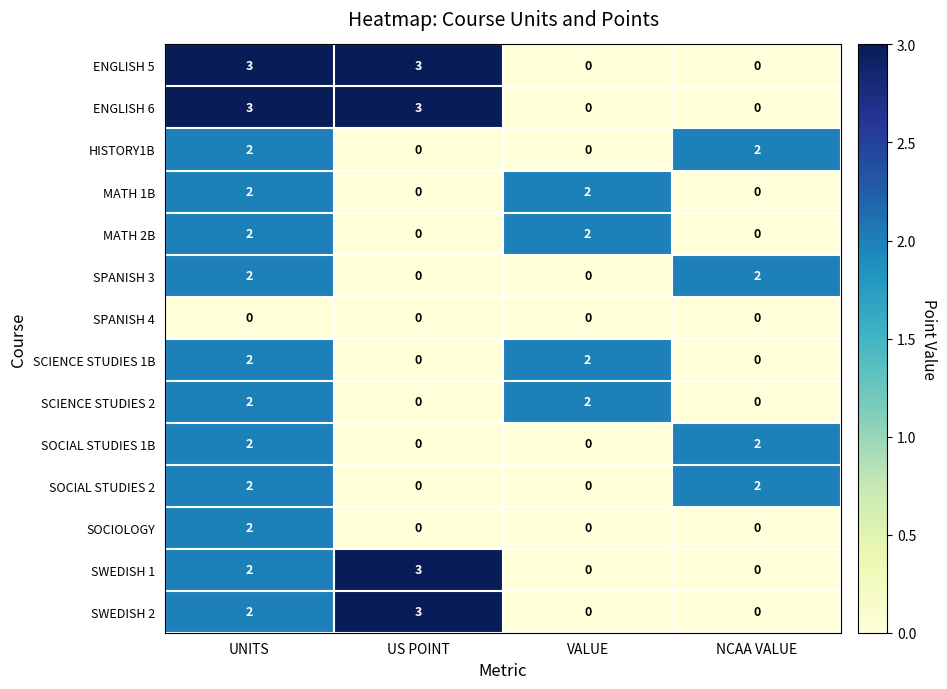

At which category is the sum across all series the highest?

UNITS